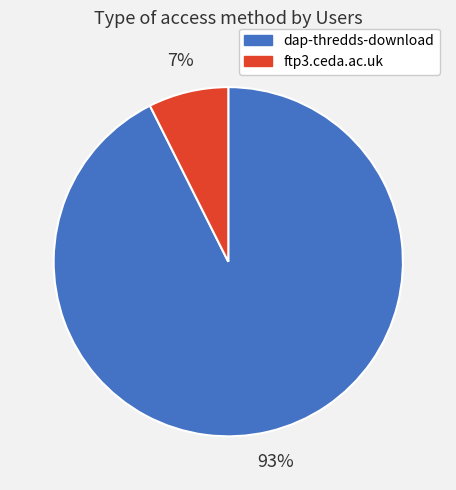

To the nearest percent, what is the combined percentage of ftp3.ceda.ac.uk and dap-thredds-download?

100%